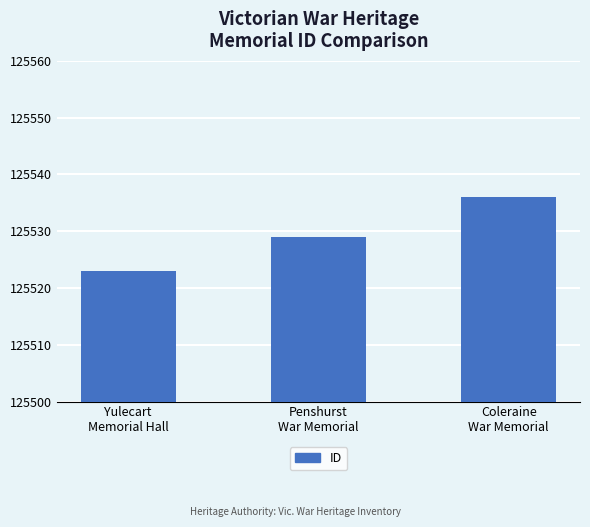

At which category does the chart reach its minimum across all series?

Yulecart
Memorial Hall